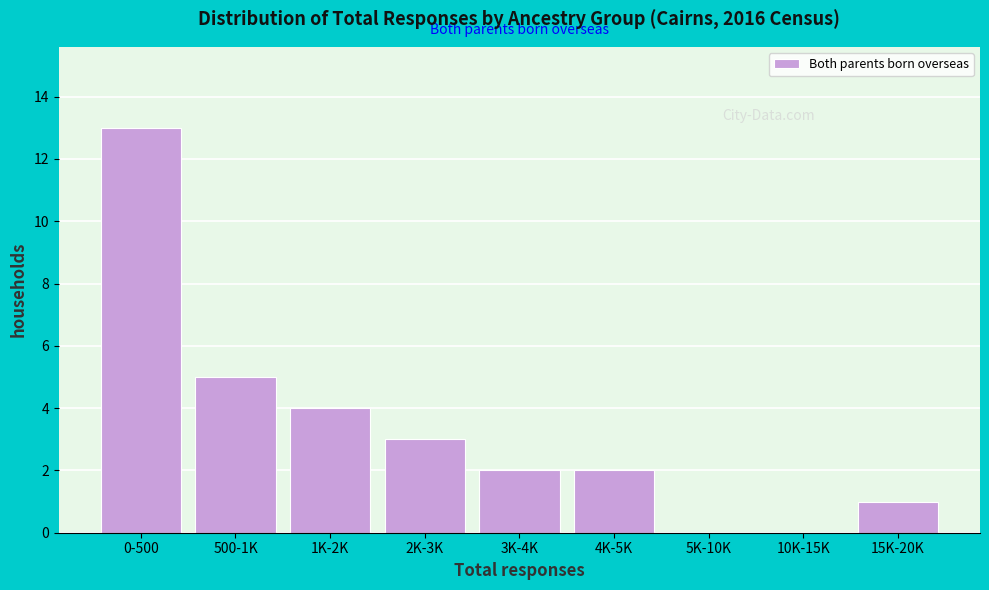

Reading left to right, extract all data points from this chart.

0-500=13	500-1K=5	1K-2K=4	2K-3K=3	3K-4K=2	4K-5K=2	5K-10K=0	10K-15K=0	15K-20K=1